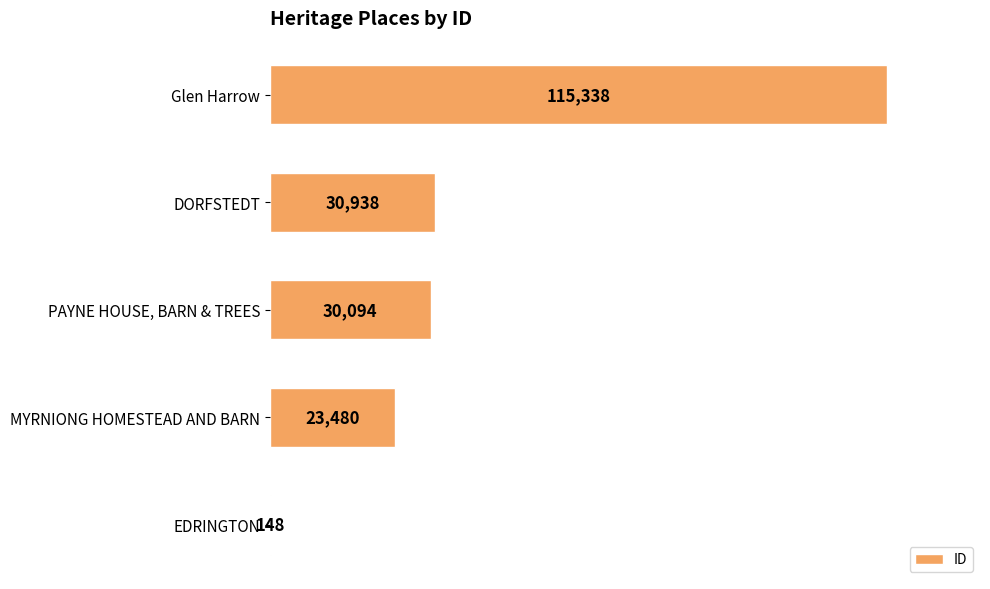

Read the value at Glen Harrow, to the nearest 100.

115300